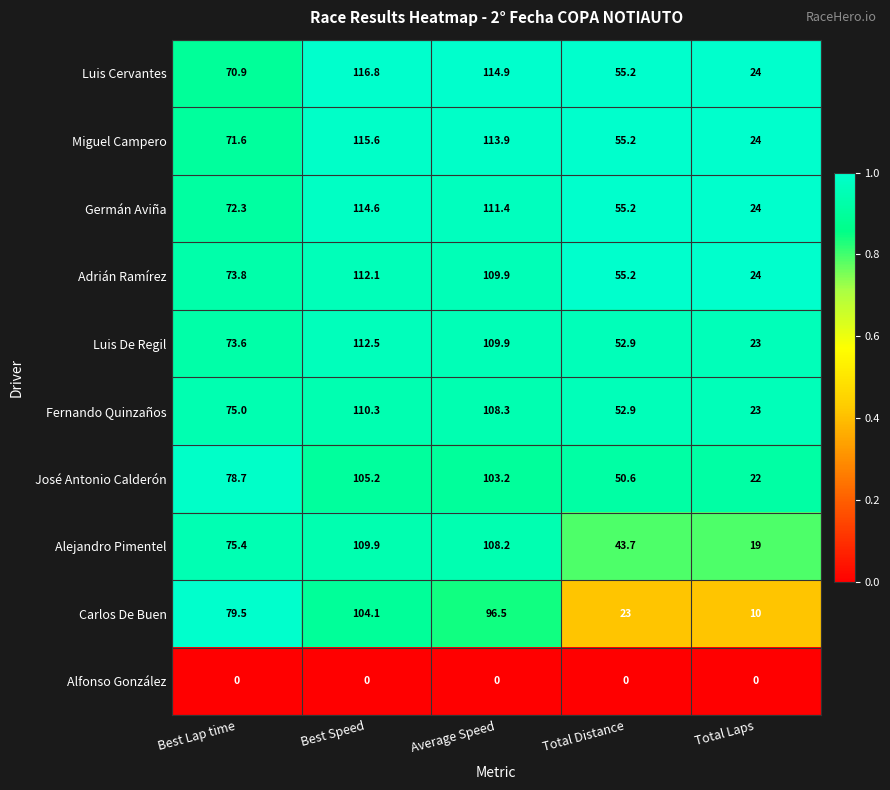

What is the sum of the Miguel Campero values at Best Speed and Average Speed?

229.5